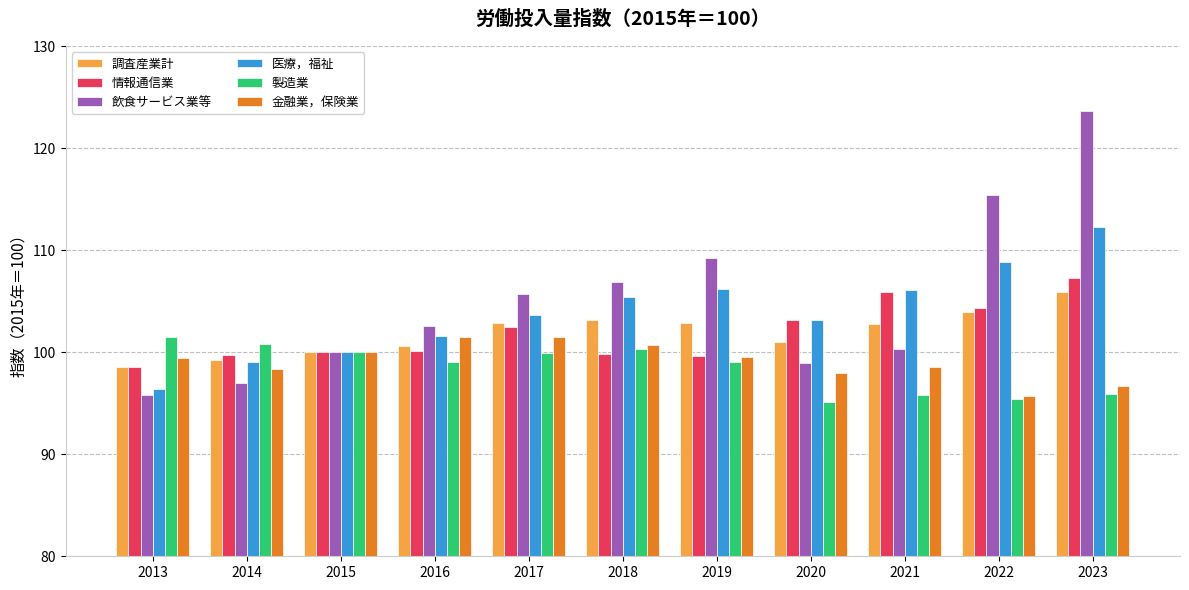

The value of 調査産業計 at 2019 is 102.9. True or false?

True